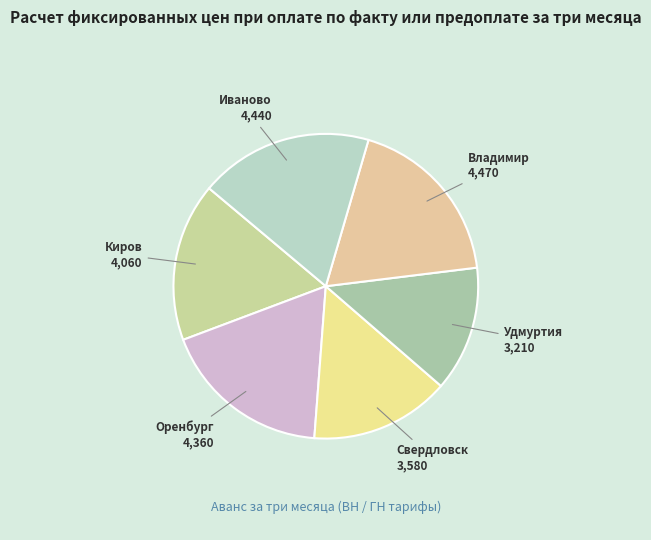

How many segments does this pie chart have?

6